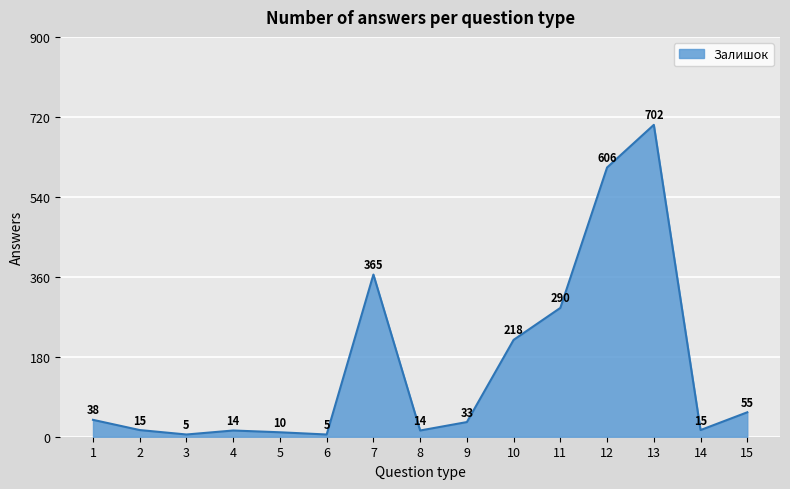

What is the smallest value displayed?

5